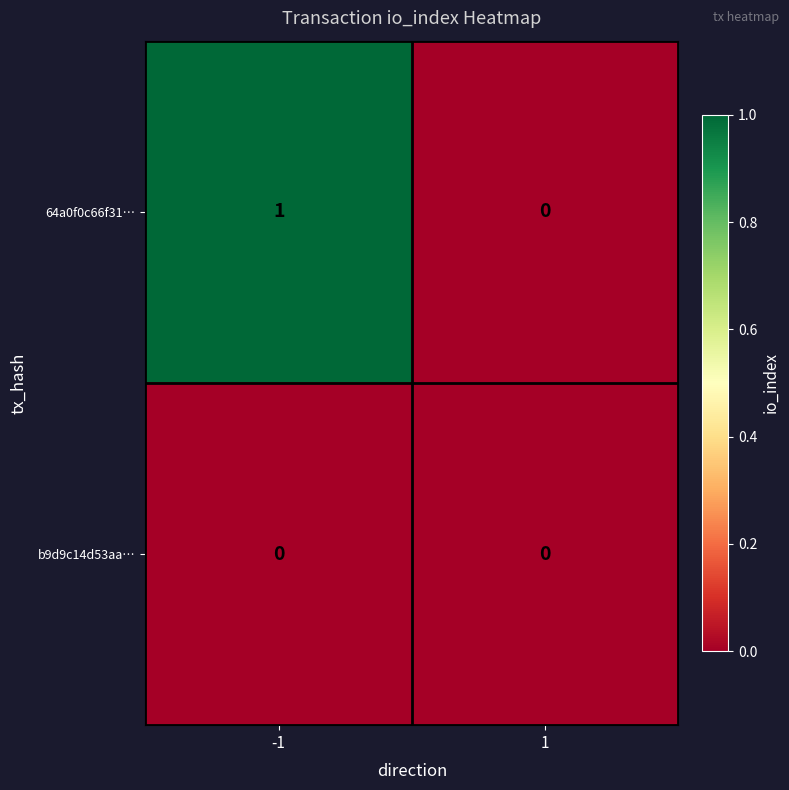

What is the total value across all series at -1?

1